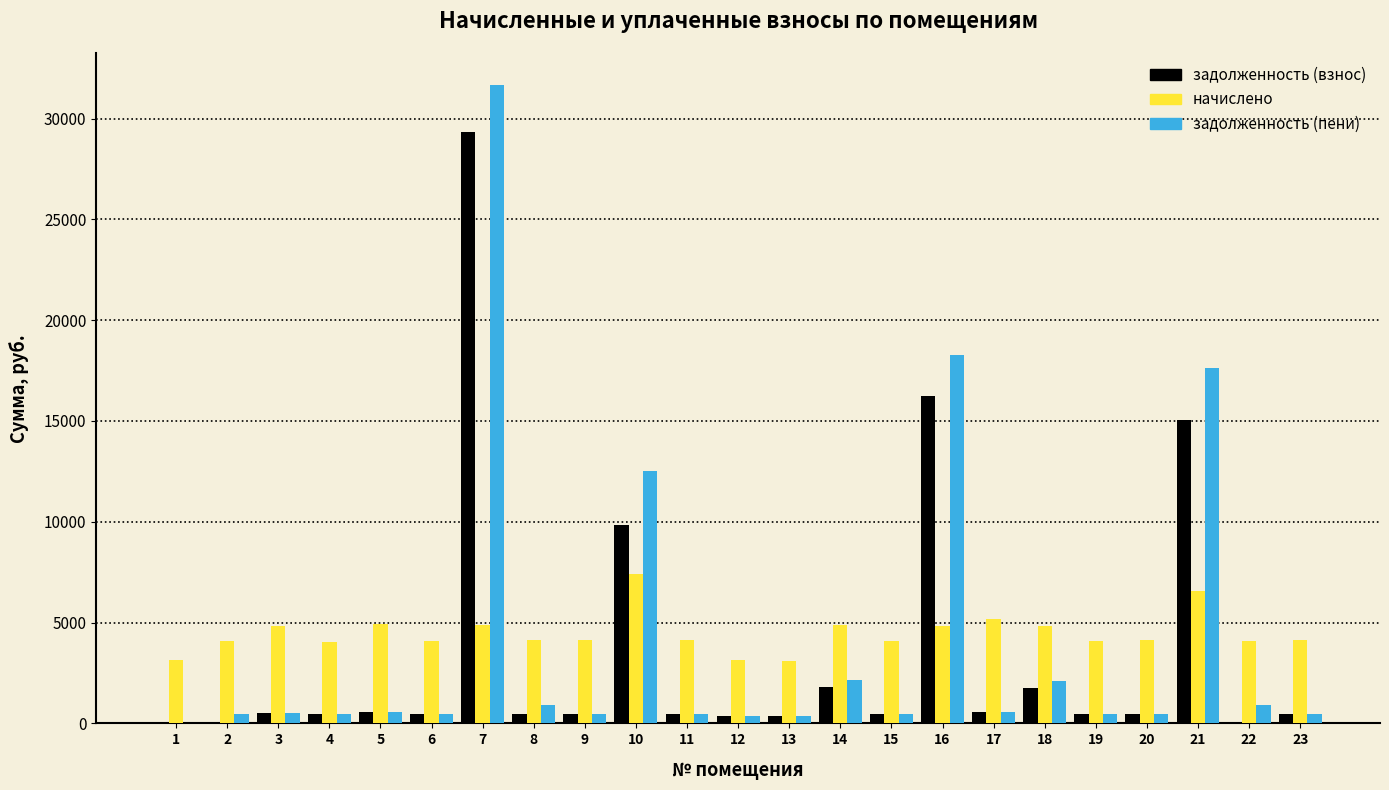

The value of начислено at 17 is 5166.8. True or false?

True